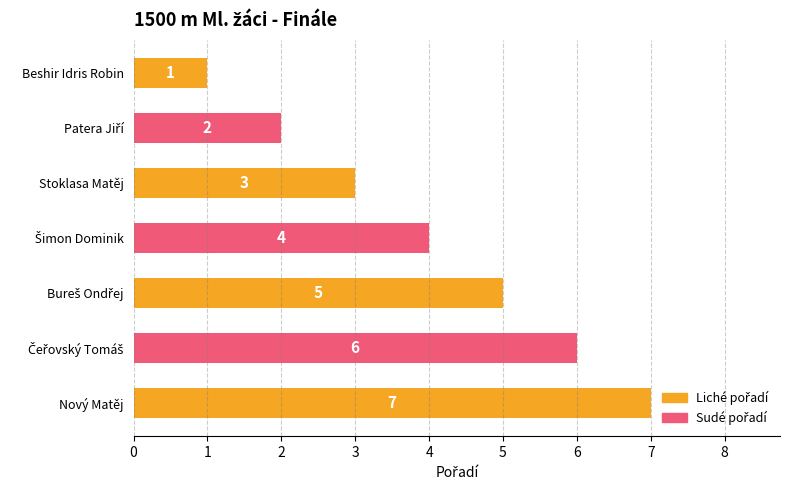

What is the average value?

4